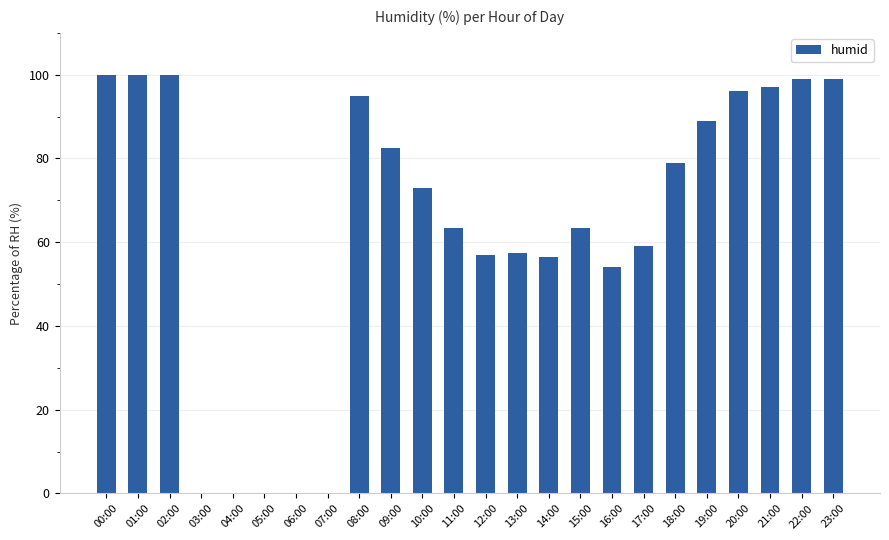

The value at 13:00 is 96.2. True or false?

False